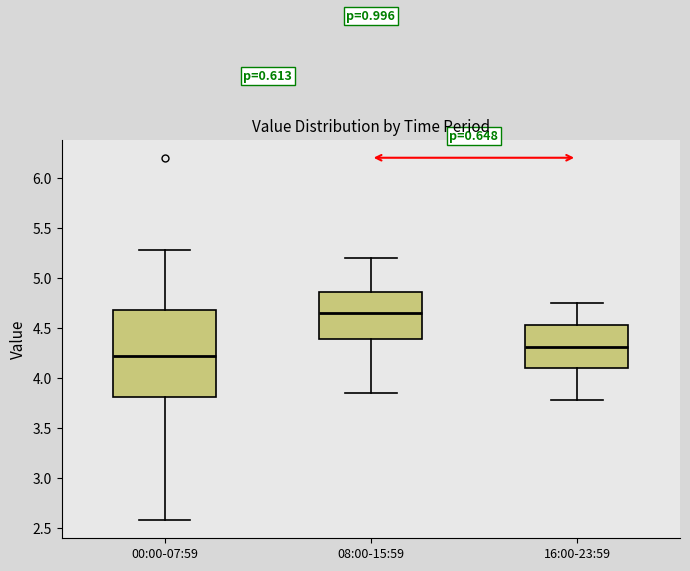

Which box is the tallest, from its lower edge to its upper edge?

00:00-07:59